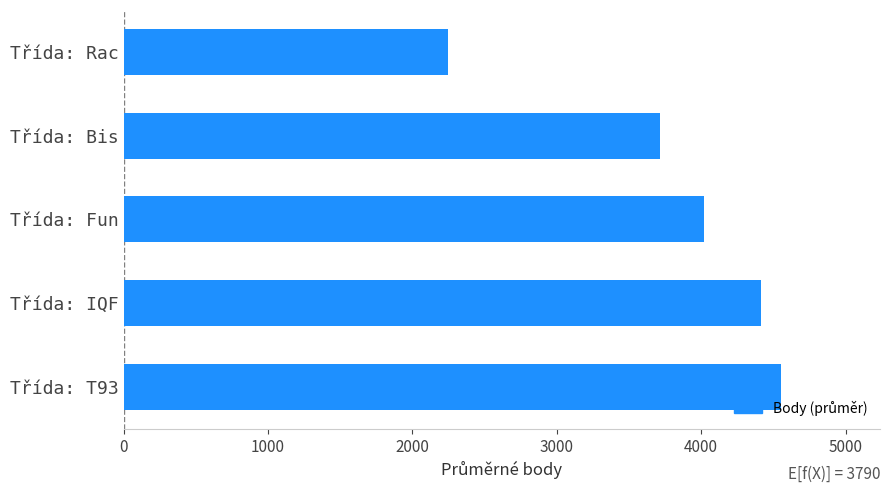

Is it true that the value at Třída: T93 is 7503.4?

False